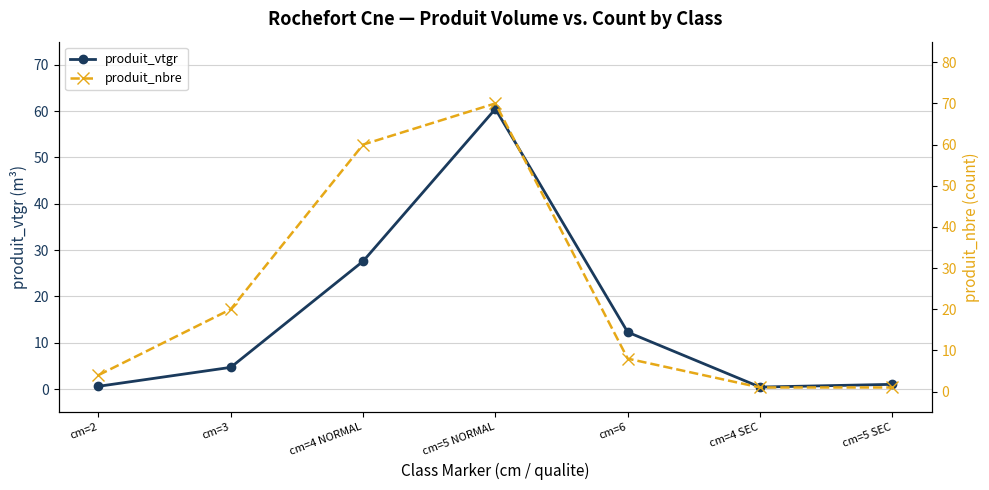

Is it true that produit_nbre equals 8.0 at cm=6?

True